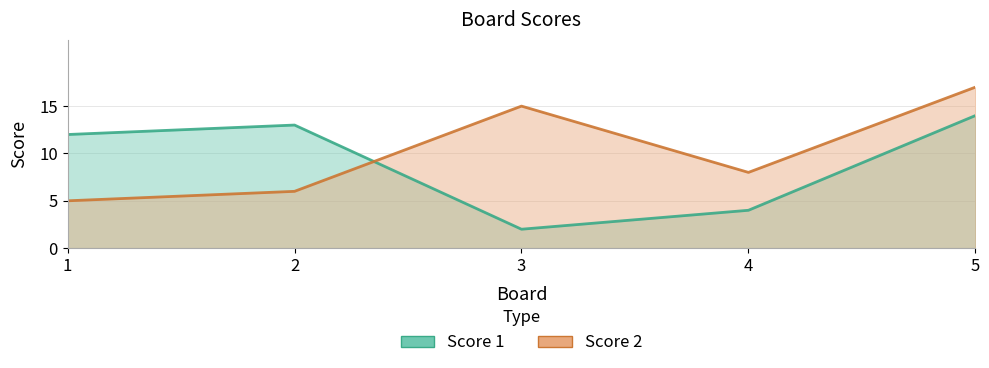

List the series in order of their overall mean, lowest first.

Score 1, Score 2